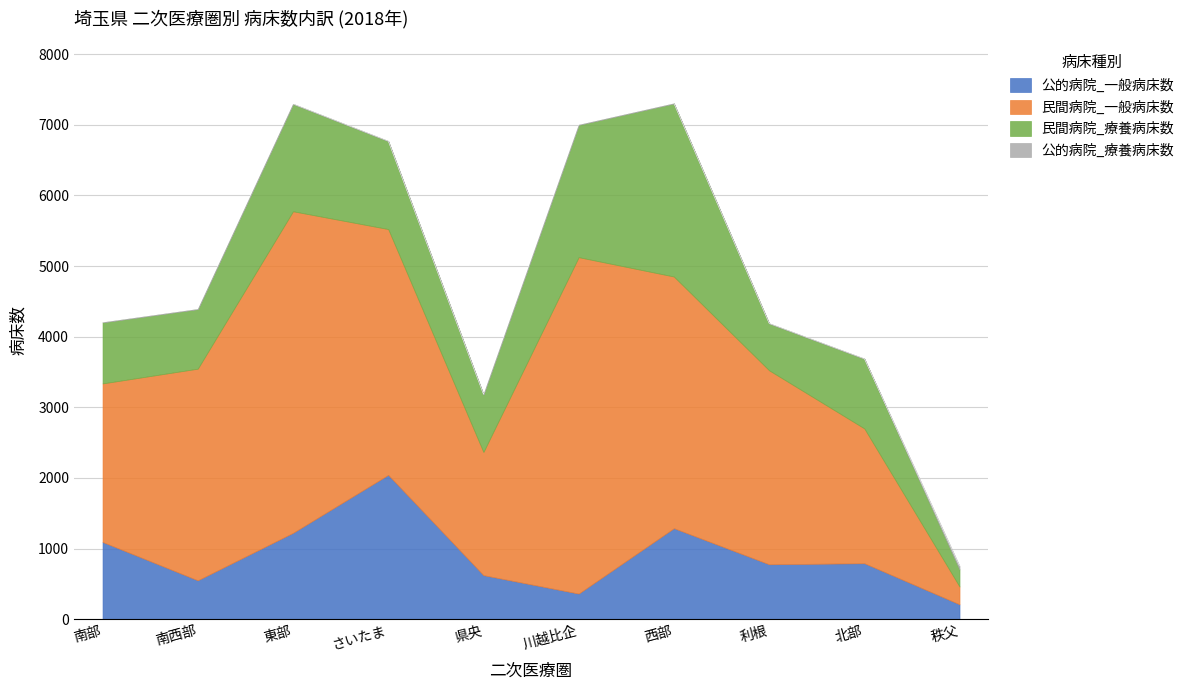

What is the value of the 民間病院_療養病床数 point at the 1st from the left?

866